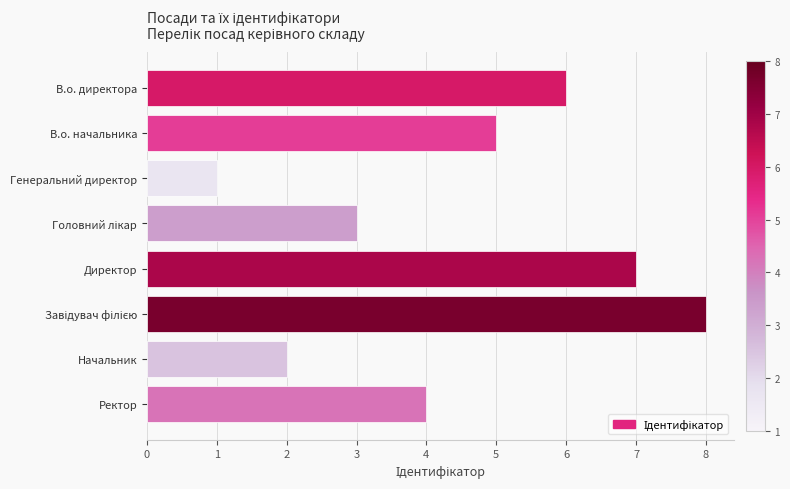

What position from the bottom is Генеральний директор?

6